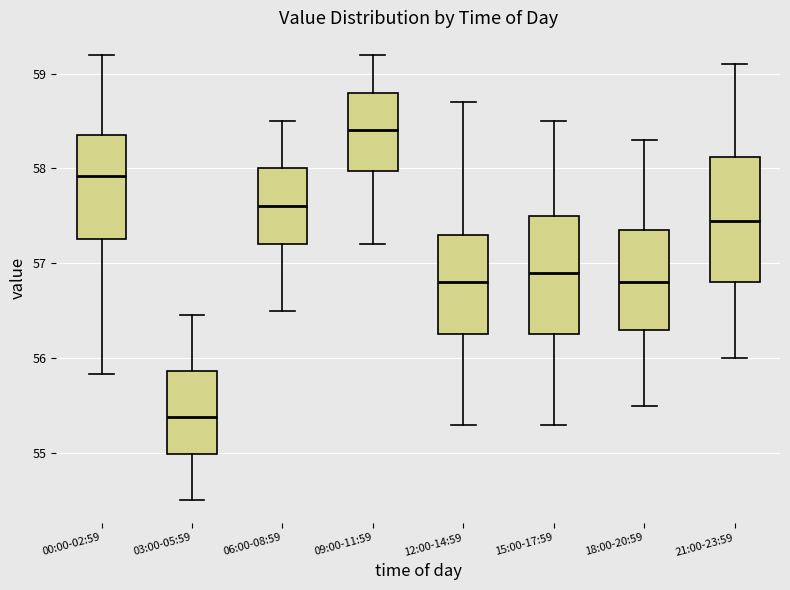

Which box has the lowest median line?

03:00-05:59